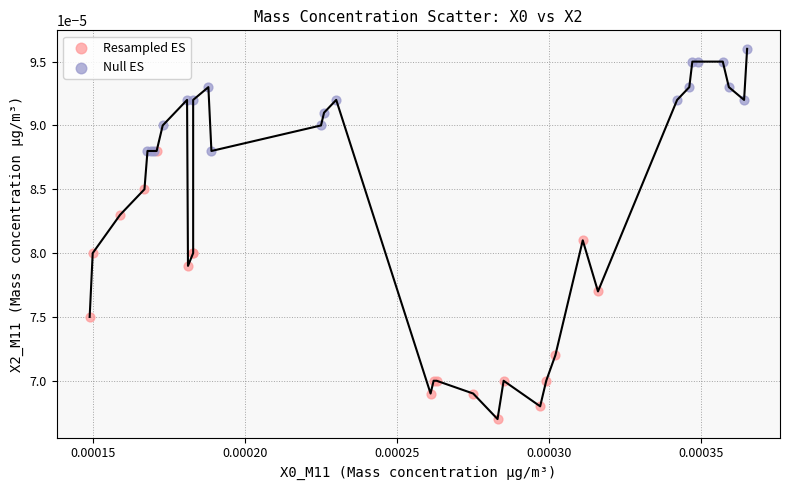

What are all the series names shown in the legend?

Resampled ES, Null ES